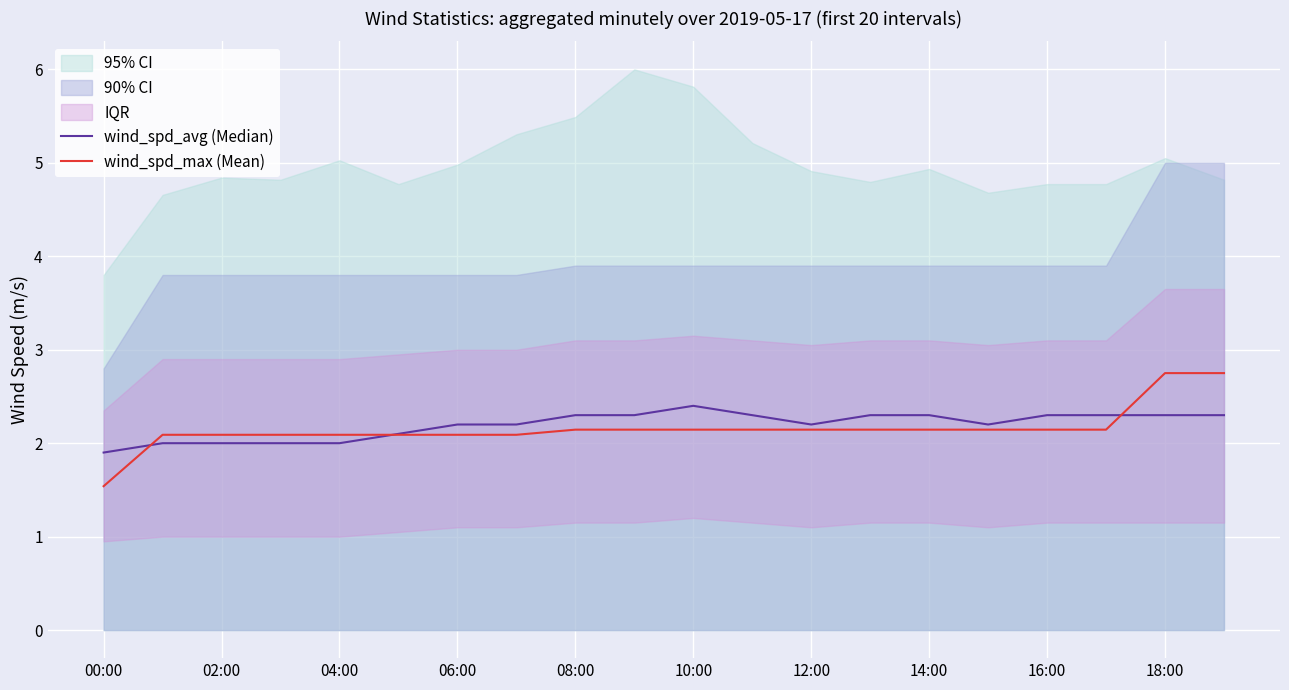

Rank the series by their maximum value, from lowest to highest.

wind_spd_avg (Median), wind_spd_max (Mean)